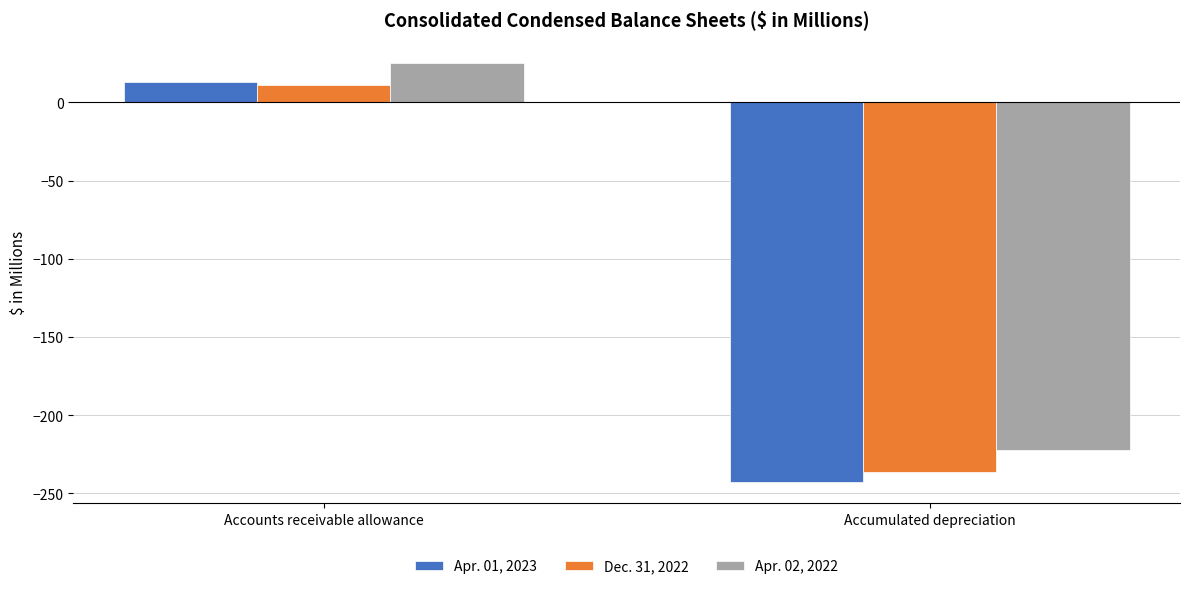

How many bars are there in each group?

3